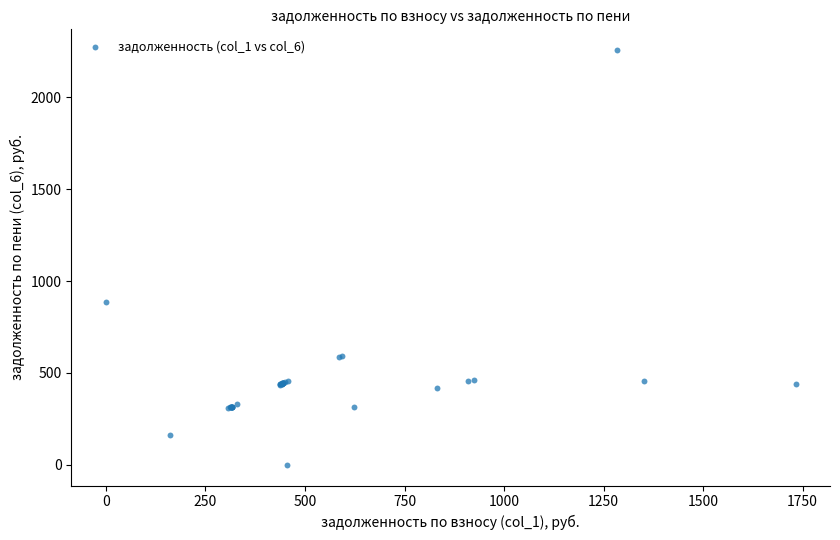

What Y value in the scatter plot is closest to 1128?

884.6